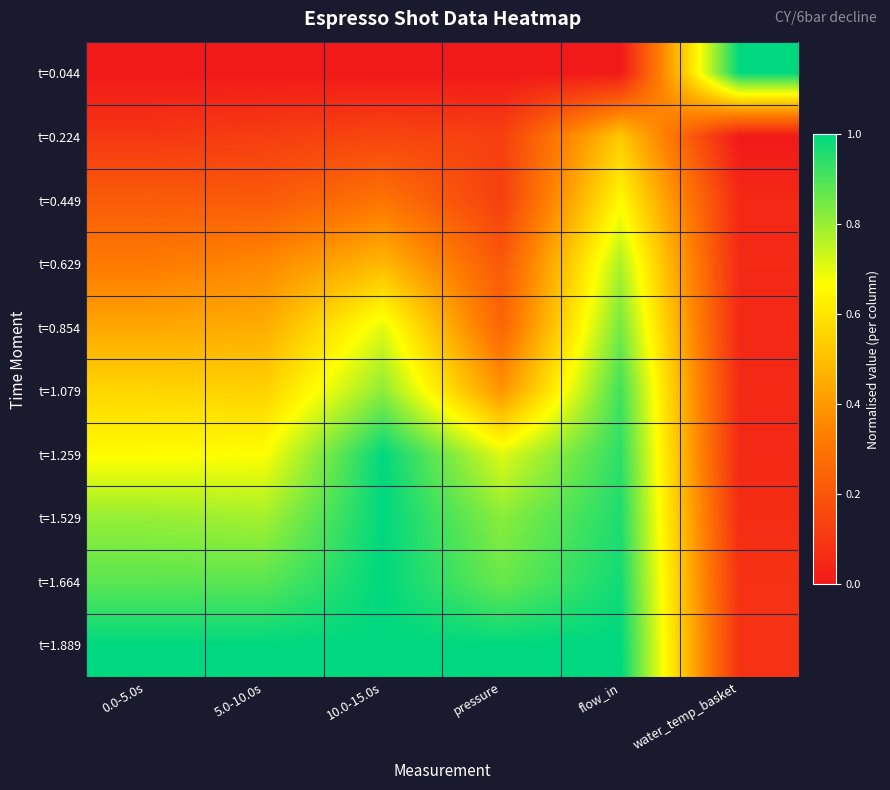

Between water_temp_basket and 5.0-10.0s, which is larger?

water_temp_basket